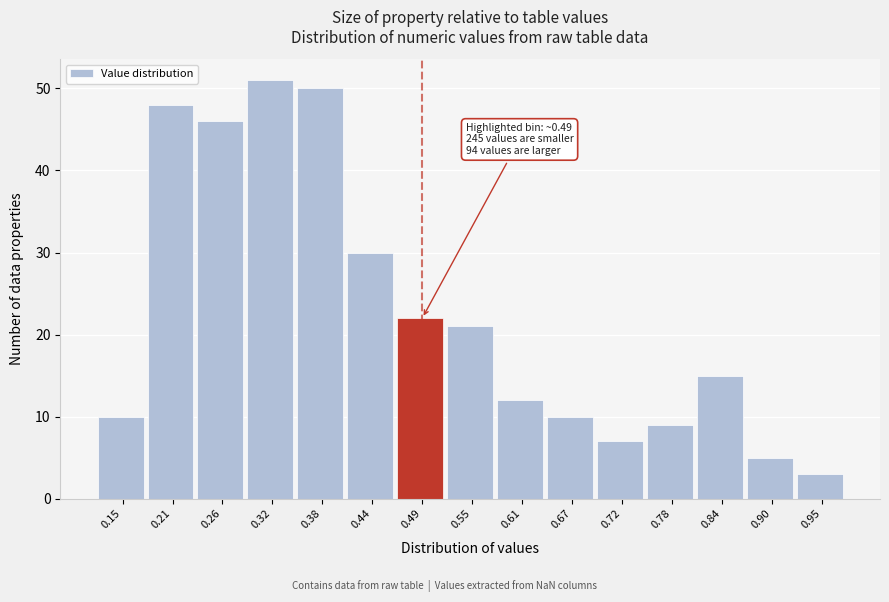

Over which range of the x-axis is the bar tallest?

0.29 to 0.35